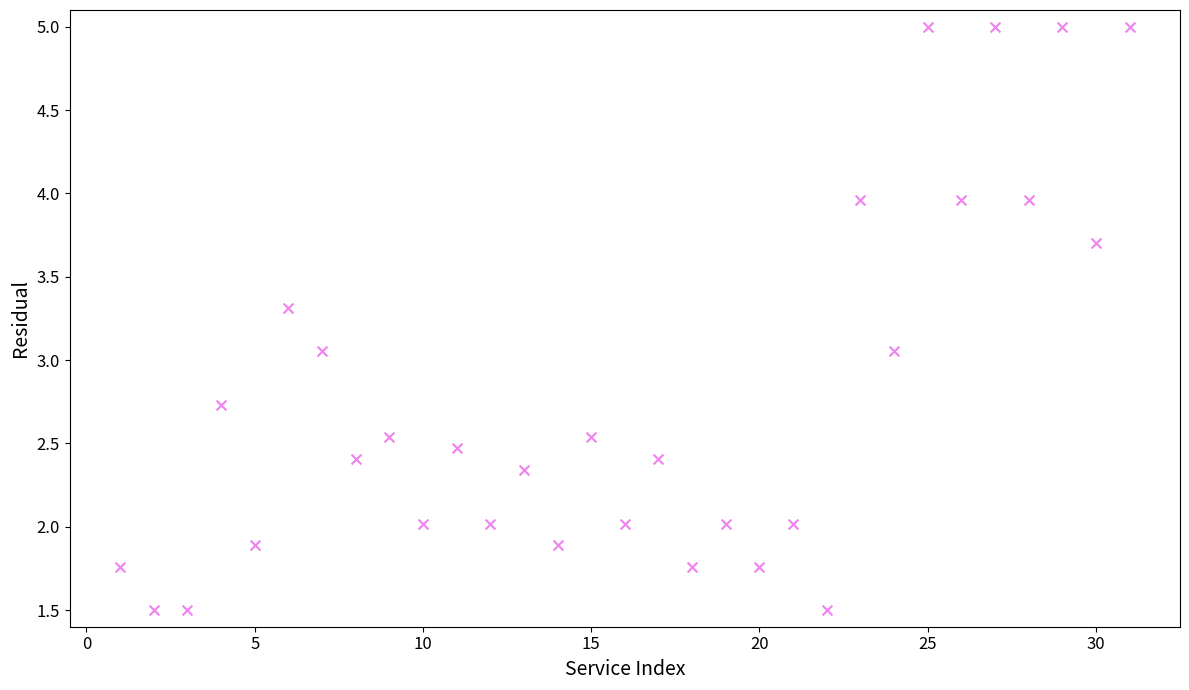

What is the range of X values (max minus min)?

30.0